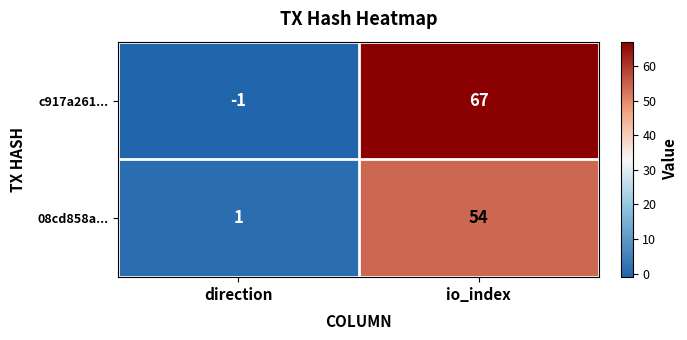

At how many categories does at least one series exceed 4?

1